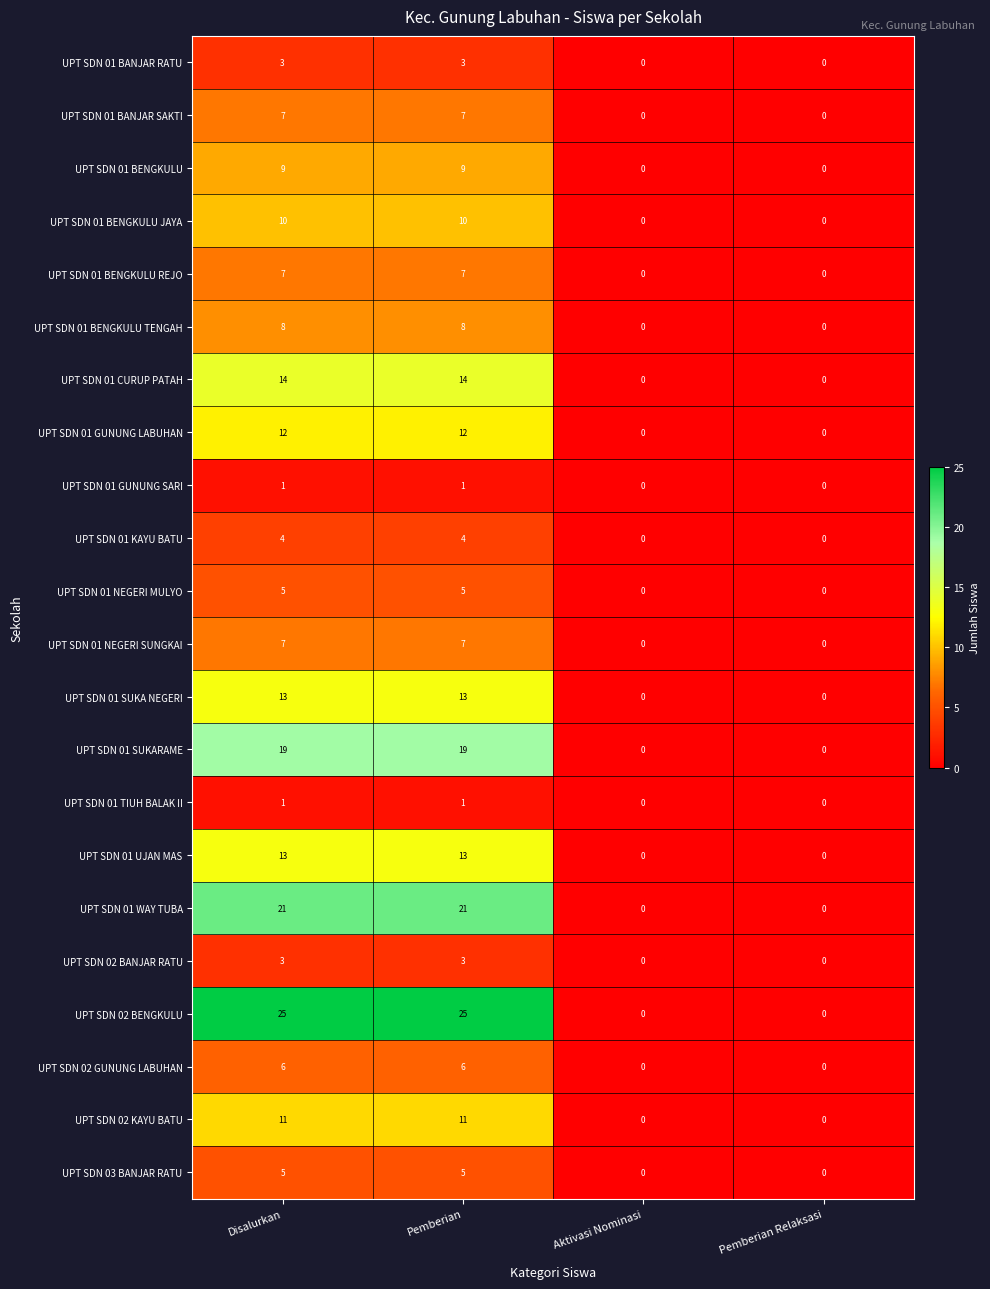

The UPT SDN 01 BENGKULU JAYA series shows -5 at Aktivasi Nominasi. True or false?

False